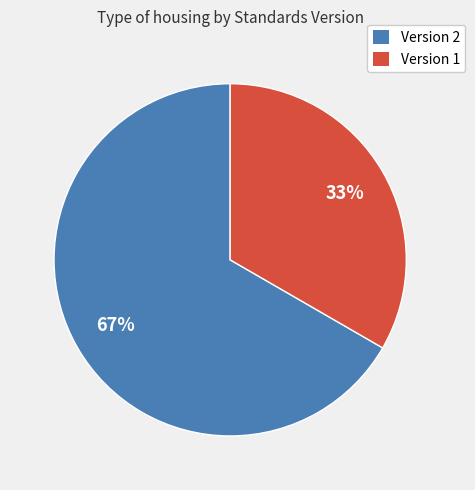

To the nearest percent, what is the average slice percentage?

50%